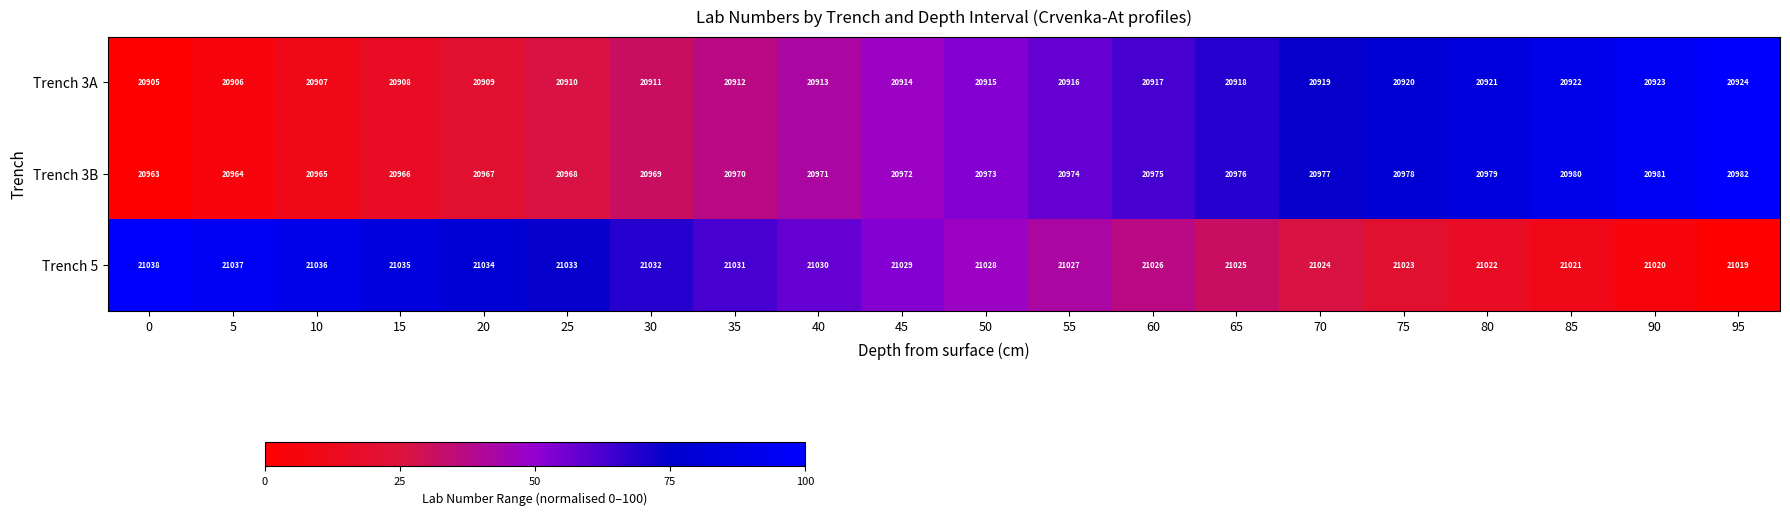

What is the minimum value shown in the chart?

20905